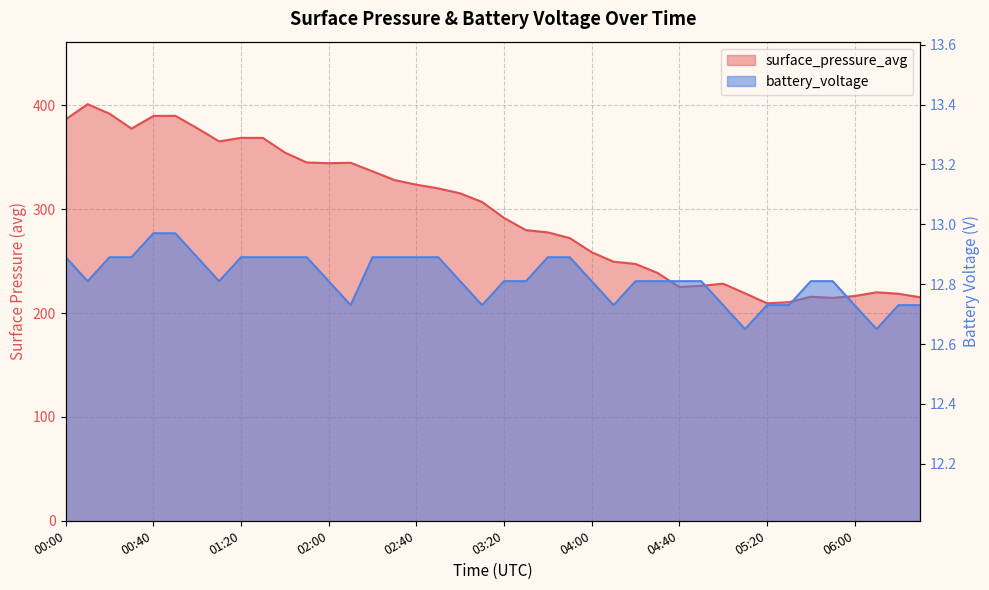

True or false: battery_voltage and surface_pressure_avg intersect in this chart.

False